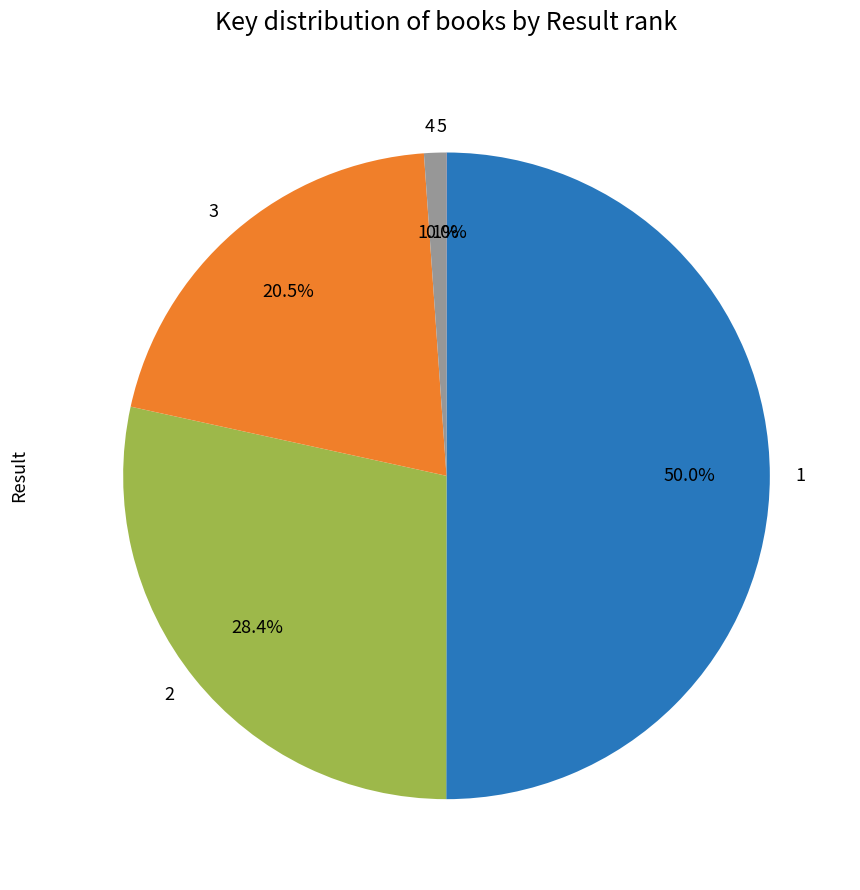

How much of the chart is everything except 4?

98.9%